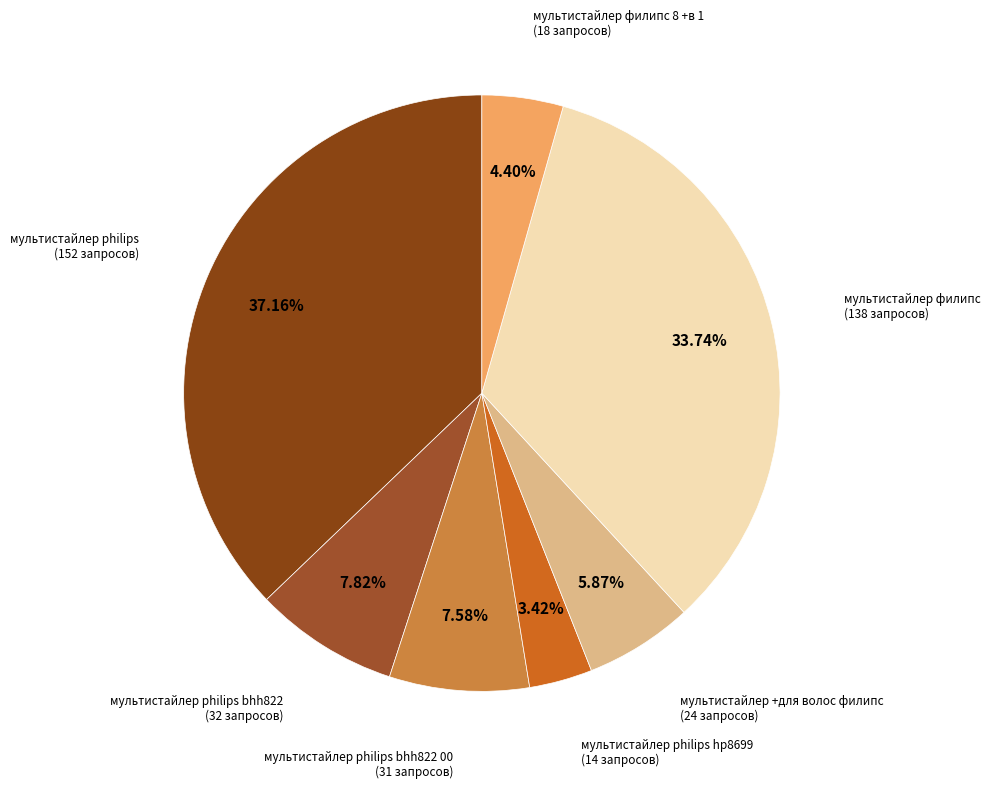

Which slice is the largest?

мультистайлер philips